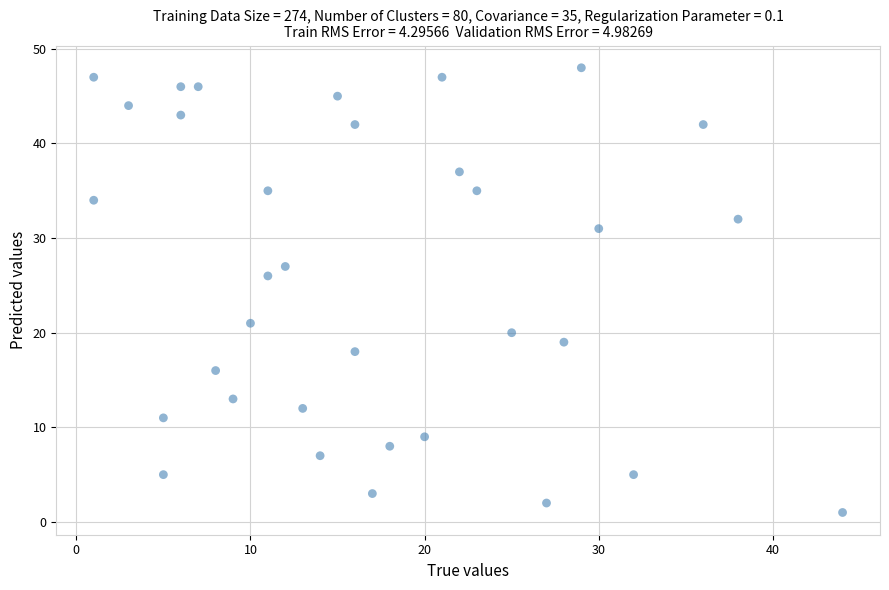

What is the range of Y values (max minus min)?

47